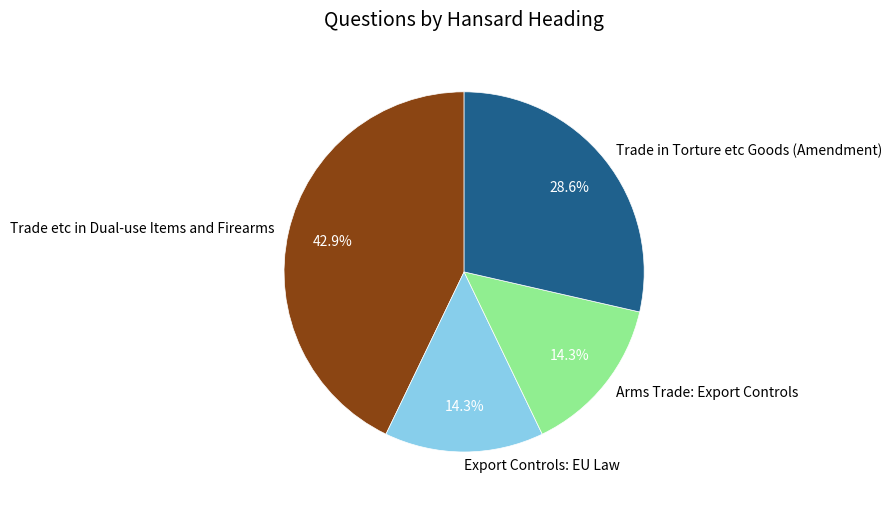

Is Trade in Torture etc Goods (Amendment) the majority of the pie?

No